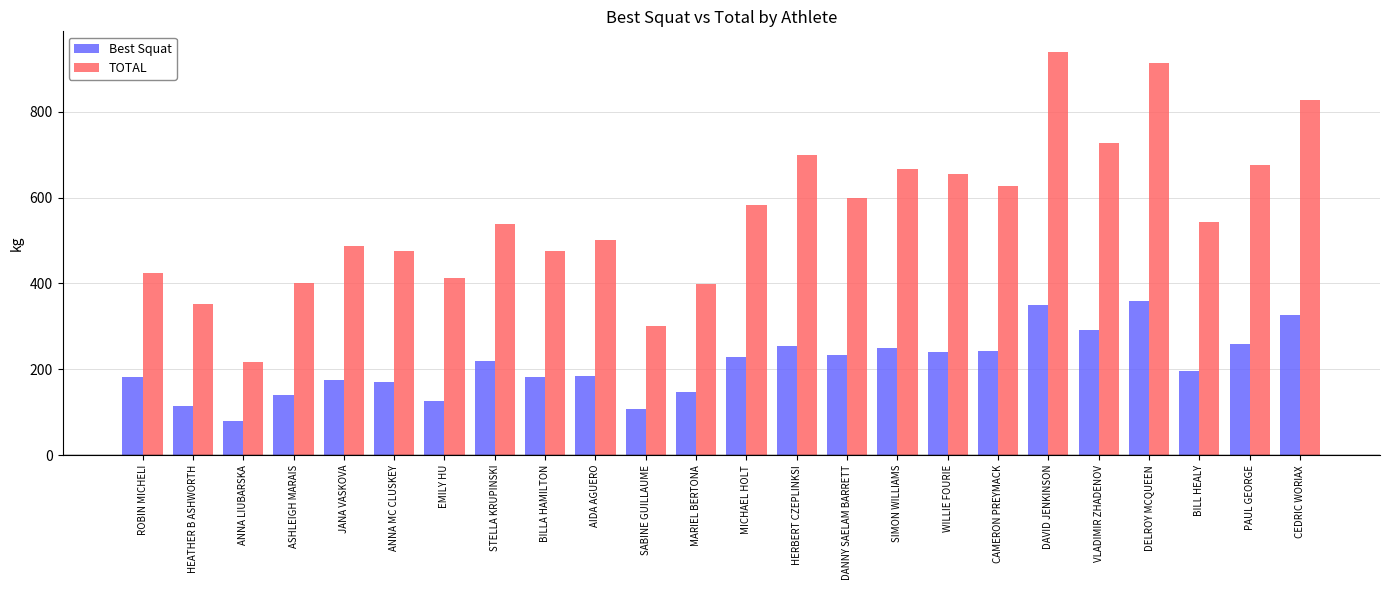

Which category has the lowest value across all series?

ANNA LIUBARSKA